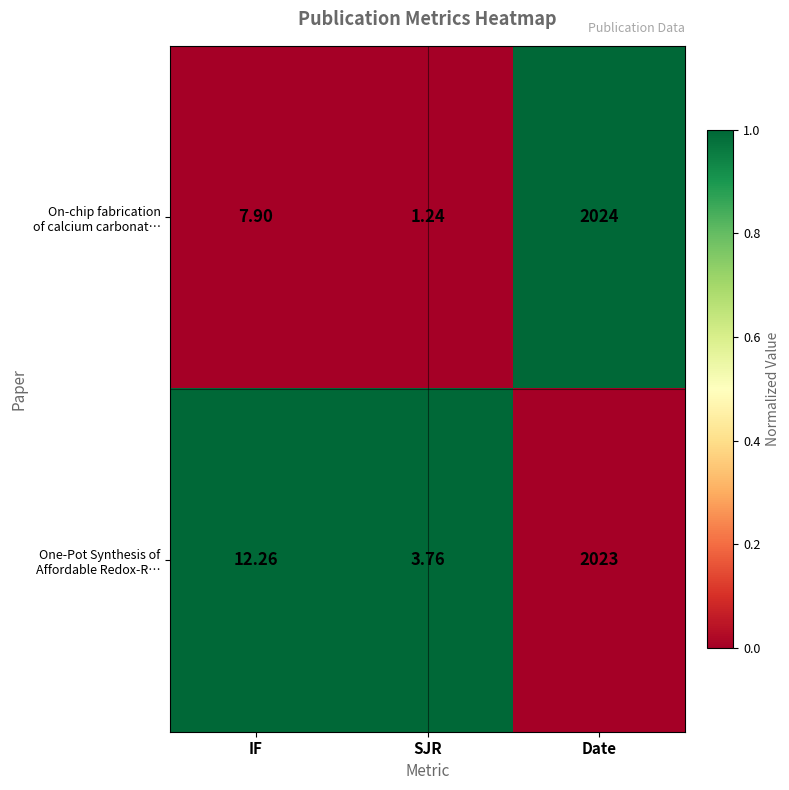

How many categories are shown in the chart?

3